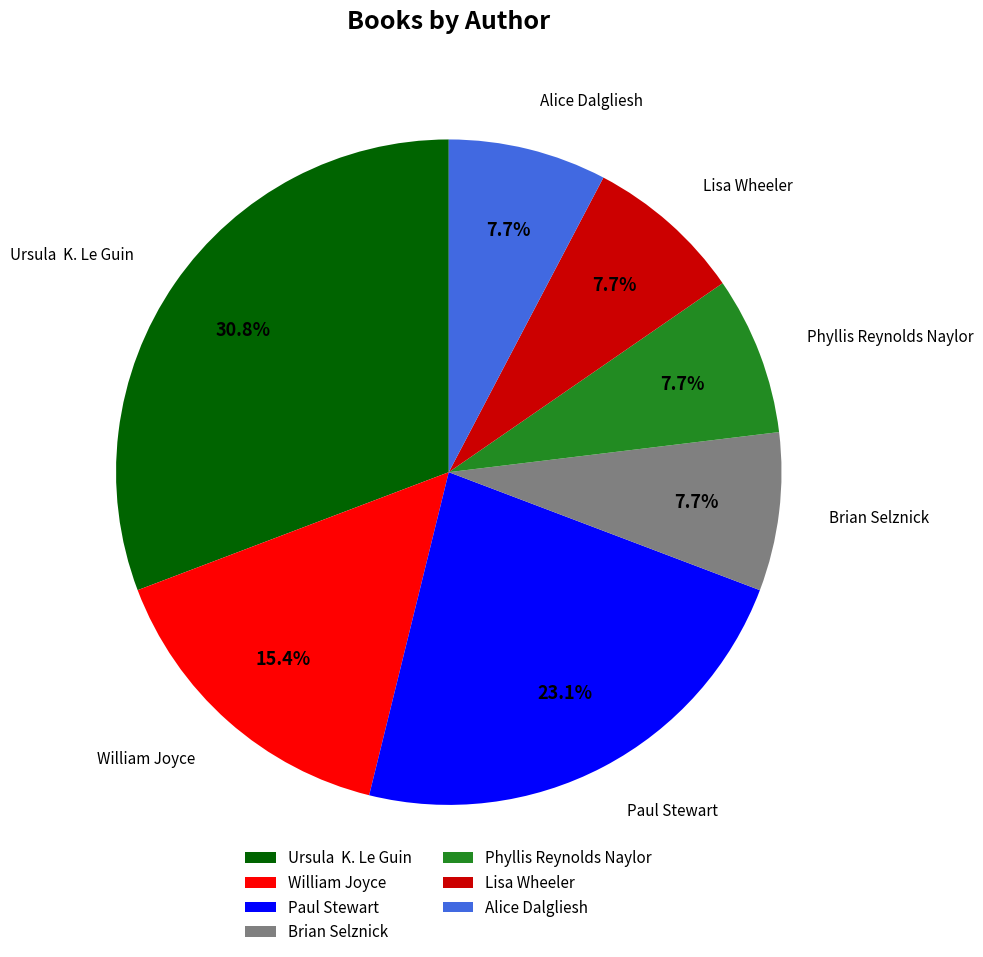

Which has a higher value, Alice Dalgliesh or William Joyce?

William Joyce